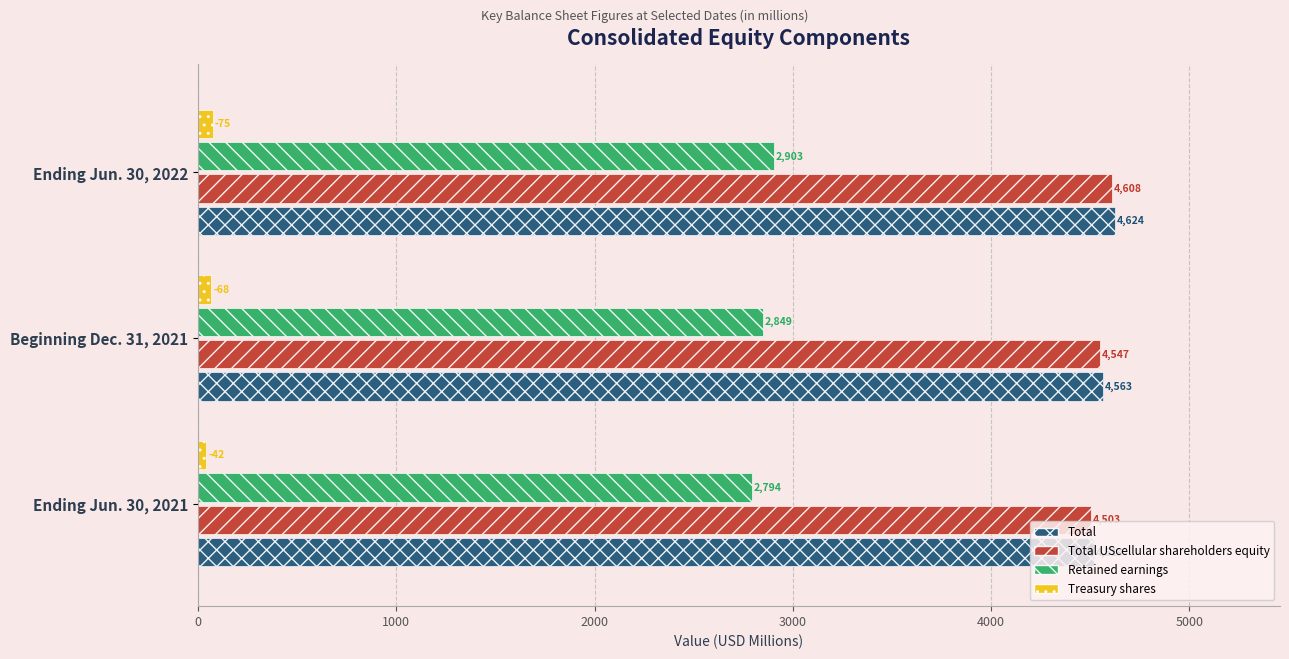

At how many categories does at least one series exceed 4377?

3